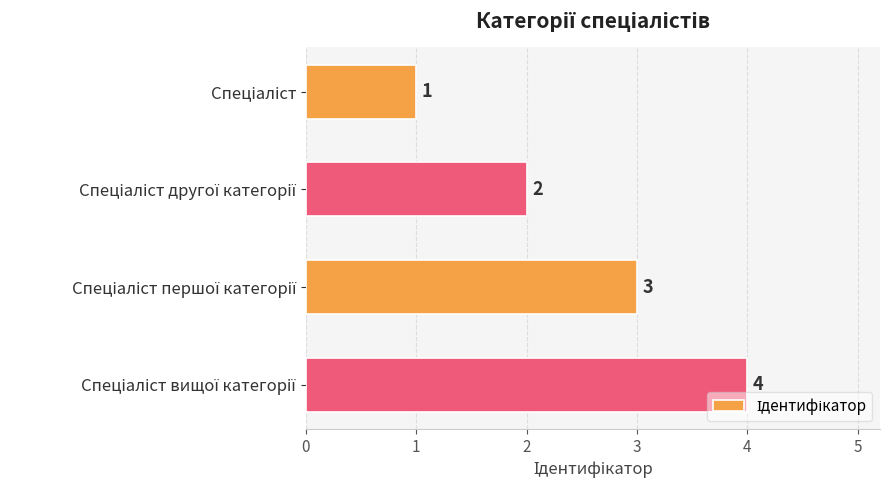

What is the sum of all values?

10